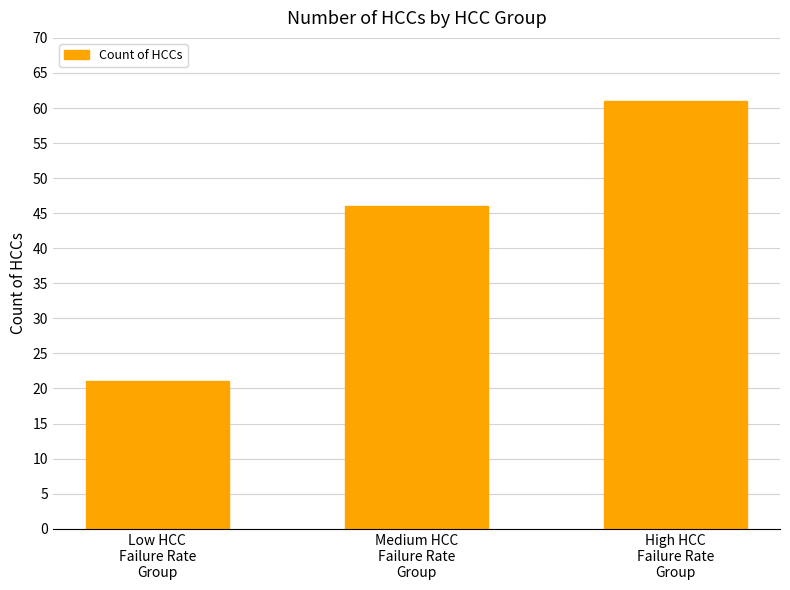

The value at Medium HCC
Failure Rate
Group is 65. True or false?

False